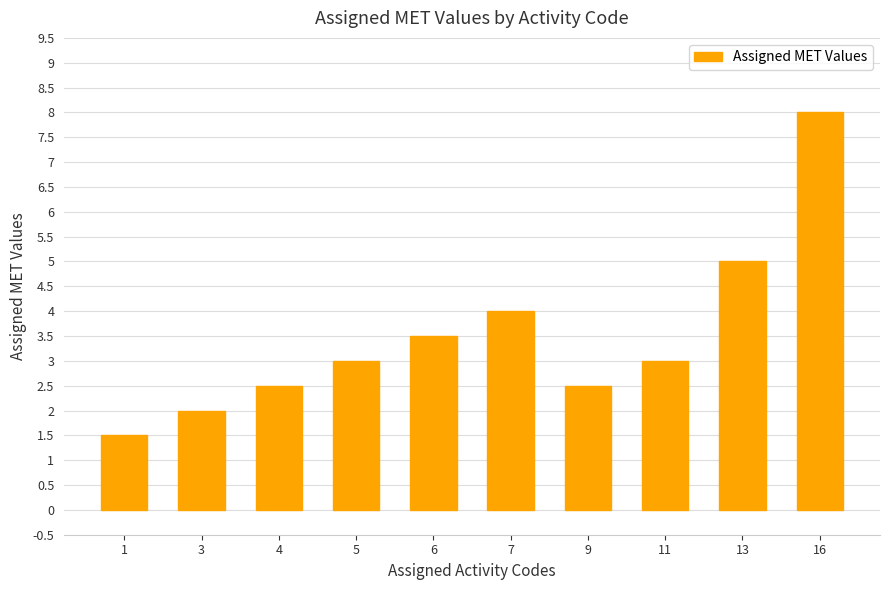

Reading right to left, what are all the values shown in this chart?

16=8.0	13=5.0	11=3.0	9=2.5	7=4.0	6=3.5	5=3.0	4=2.5	3=2.0	1=1.5